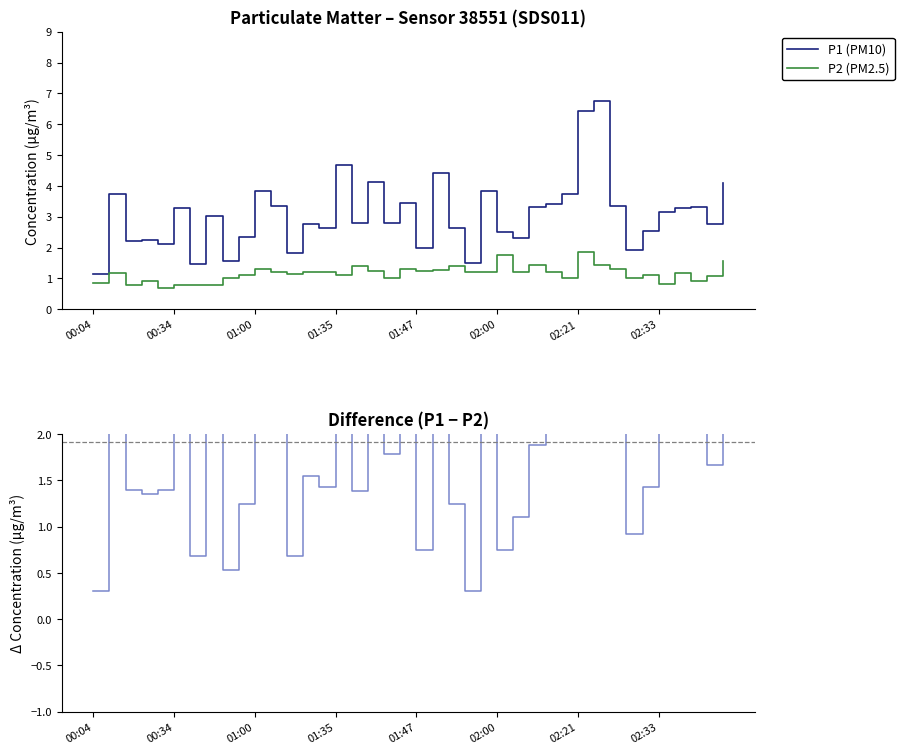

True or false: P1 (PM10) and P1 − P2 cross at least once.

False